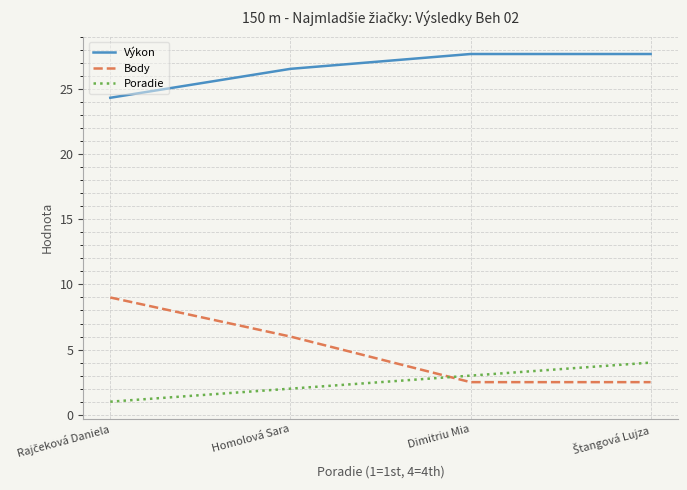

How many lines are shown in the chart?

3